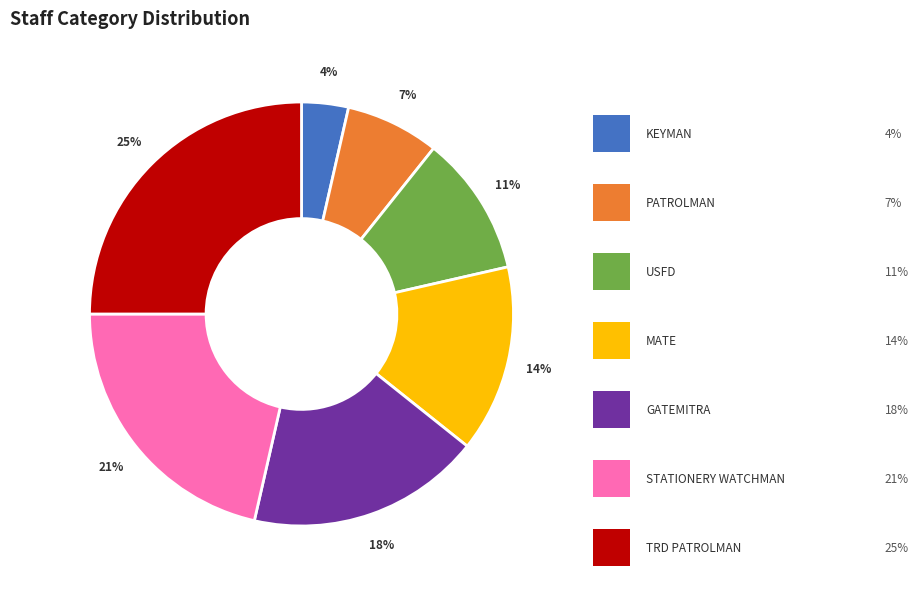

Rank the categories by value from lowest to highest.

KEYMAN, PATROLMAN, USFD, MATE, GATEMITRA, STATIONERY WATCHMAN, TRD PATROLMAN